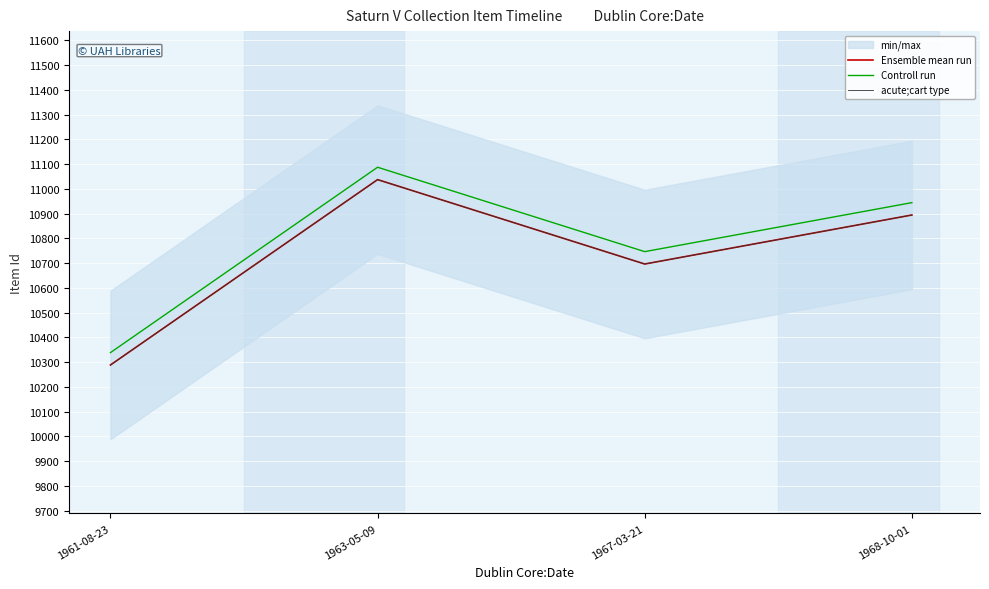

Which category has the highest value in the acute;cart type series?

1963-05-09